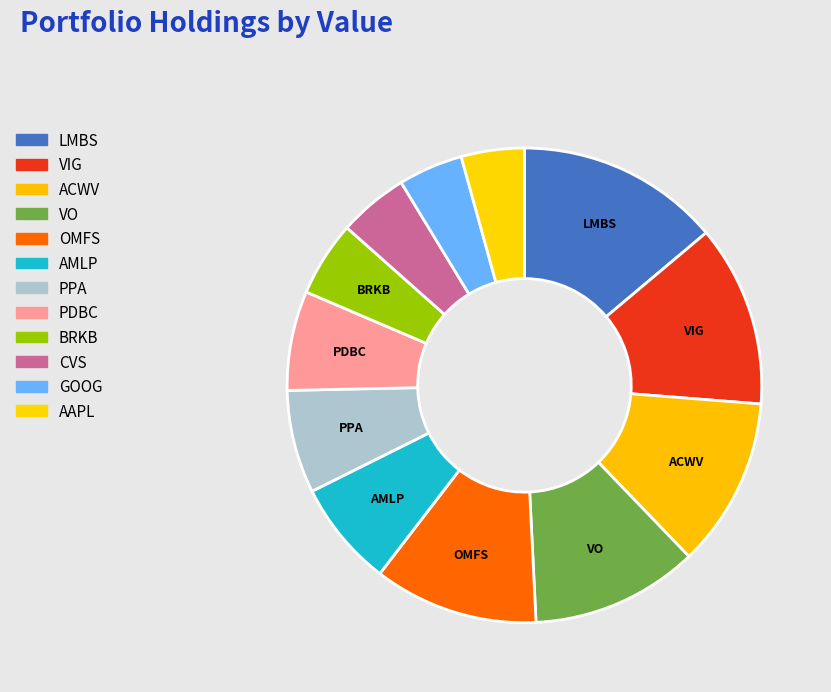

Which category has the biggest portion of the pie?

LMBS